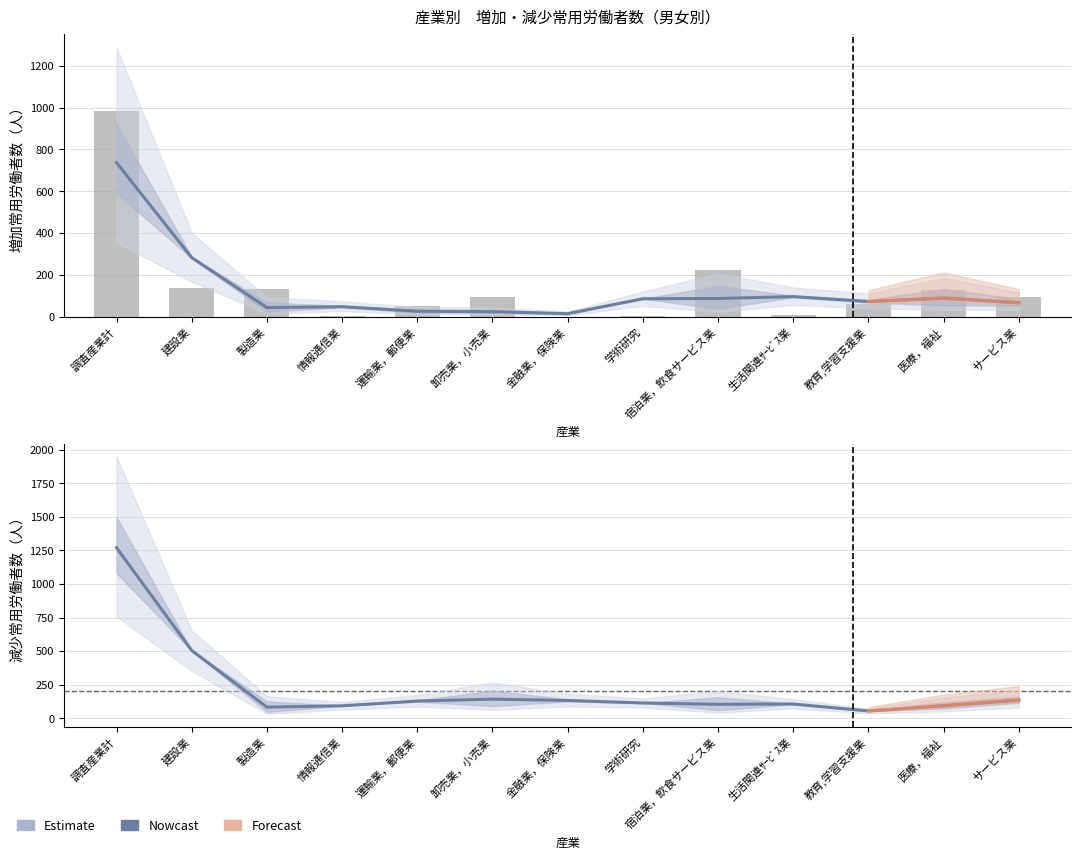

What is the difference between the highest and lowest values at 情報通信業?

16